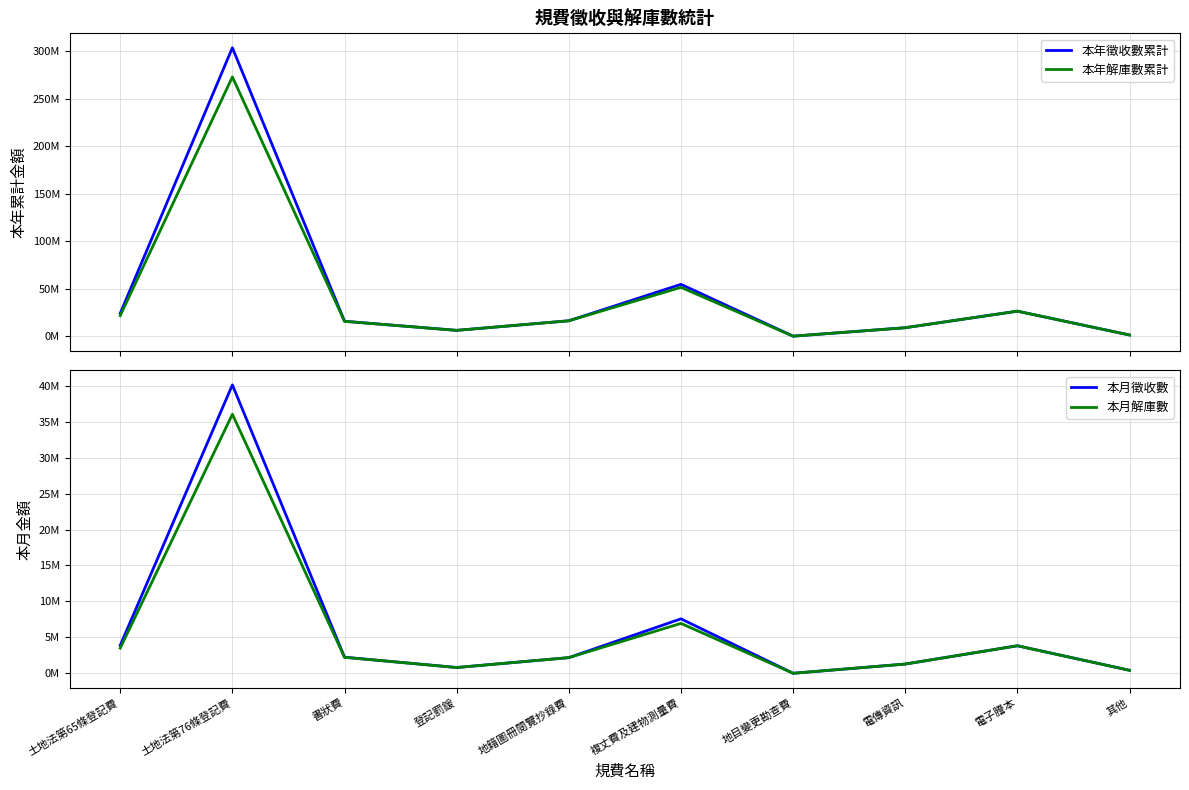

Reading left to right, list all the values displayed in this chart.

本年徵收數累計: 土地法第65條登記費=24039829	土地法第76條登記費=303583722	書狀費=15670282	登記罰鍰=6113305	地籍圖冊閱覽抄錄費=16189965	複丈費及建物測量費=54561301	地目變更勘查費=0	電傳資訊=8882307	電子謄本=26302004	其他=1240814
本年解庫數累計: 土地法第65條登記費=21632642	土地法第76條登記費=272865676	書狀費=15622120	登記罰鍰=6092507	地籍圖冊閱覽抄錄費=16187865	複丈費及建物測量費=51394893	地目變更勘查費=0	電傳資訊=8882307	電子謄本=26302004	其他=1222894
本月徵收數: 土地法第65條登記費=3892207	土地法第76條登記費=40131548	書狀費=2233820	登記罰鍰=801863	地籍圖冊閱覽抄錄費=2177242	複丈費及建物測量費=7575262	地目變更勘查費=0	電傳資訊=1283510	電子謄本=3828808	其他=416840
本月解庫數: 土地法第65條登記費=3502986	土地法第76條登記費=36039733	書狀費=2224860	登記罰鍰=801803	地籍圖冊閱覽抄錄費=2177242	複丈費及建物測量費=6940262	地目變更勘查費=0	電傳資訊=1283510	電子謄本=3828808	其他=411570